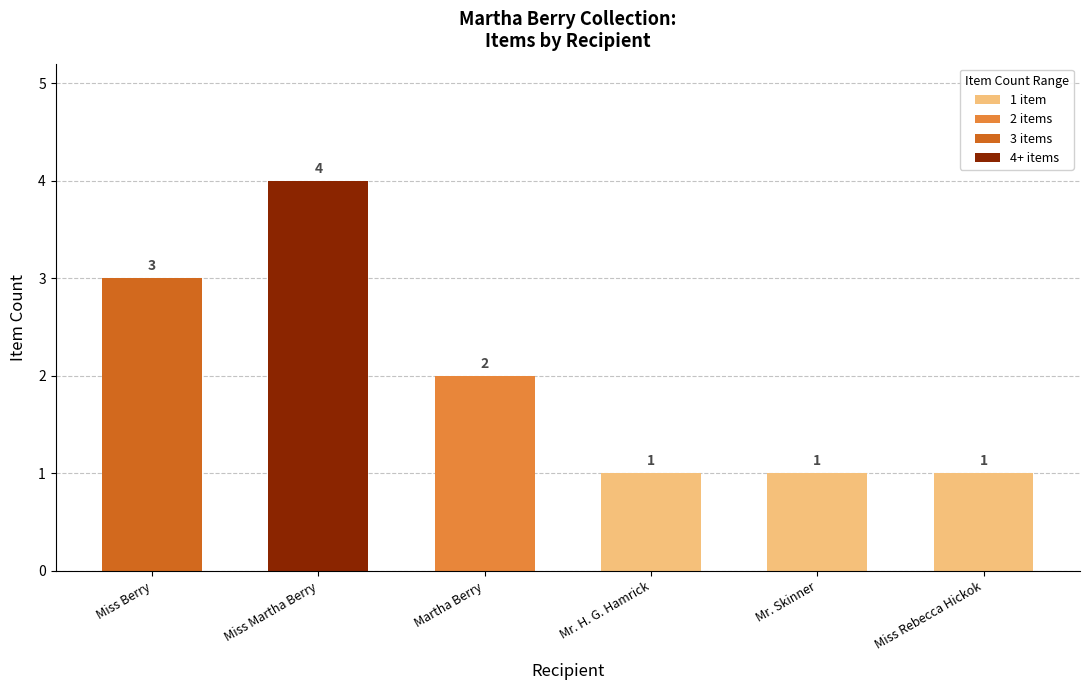

What position from the left is Miss Martha Berry?

2